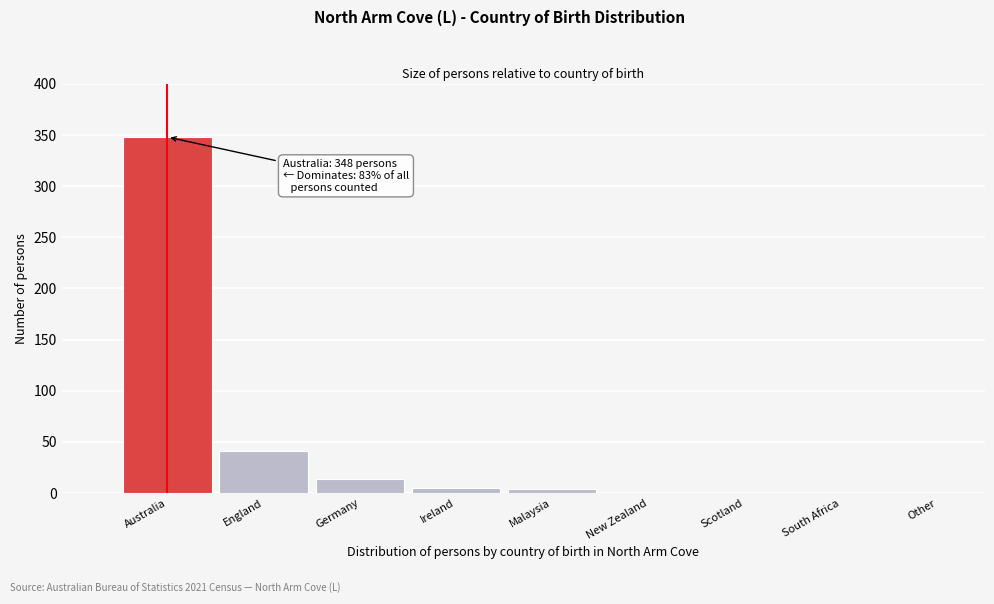

The chart shows a value of 220 at South Africa. True or false?

False